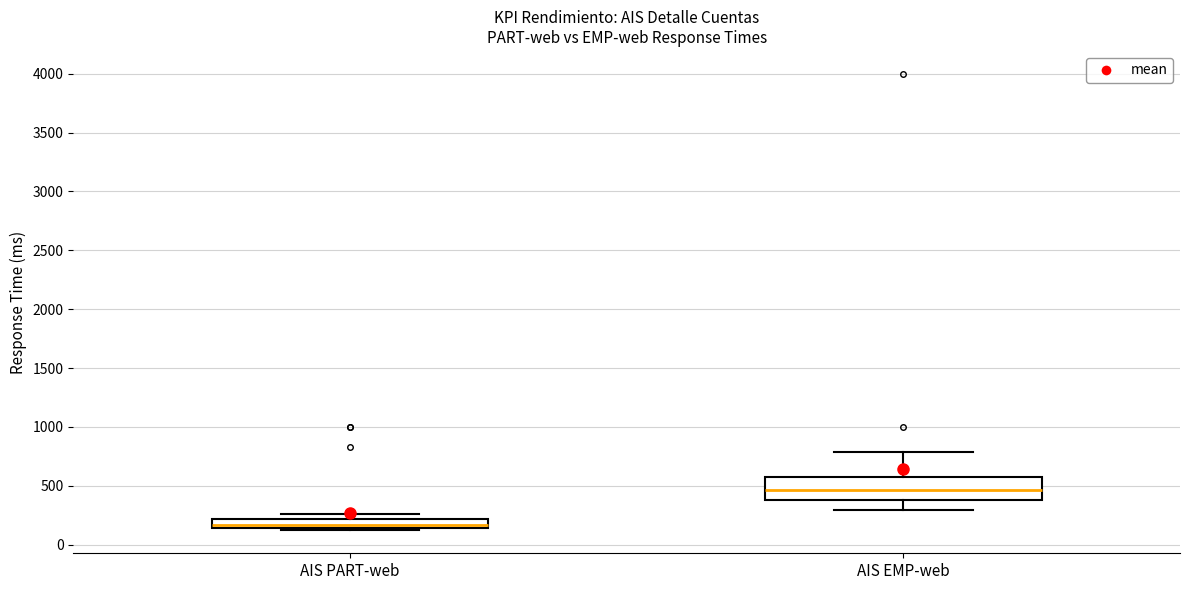

Where does the lower whisker of the box for AIS EMP-web end on the y-axis? The values are not printed on the chart, so give them approximately, as read against the axis.

300